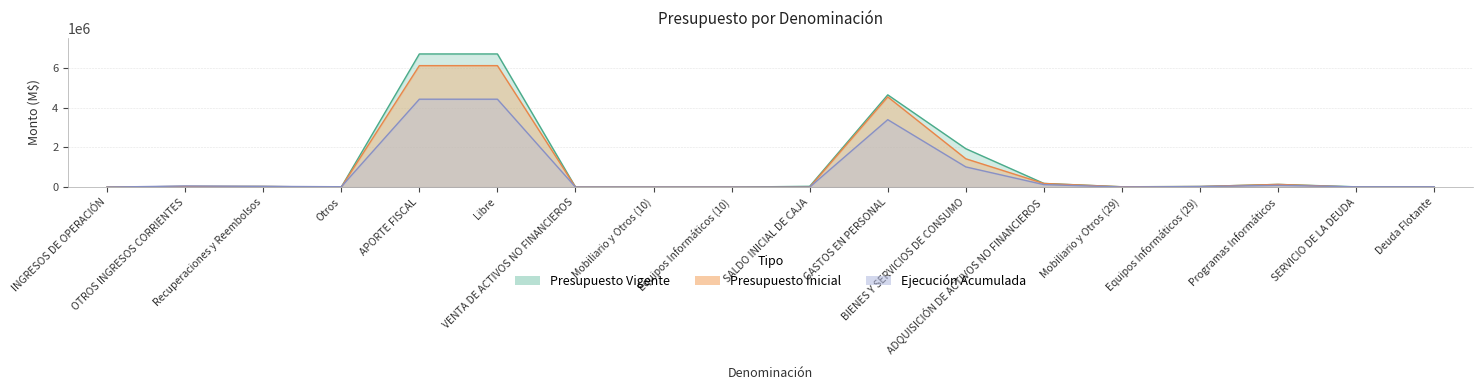

How many intersections are there between Ejecución Acumulada and Presupuesto Inicial?

3